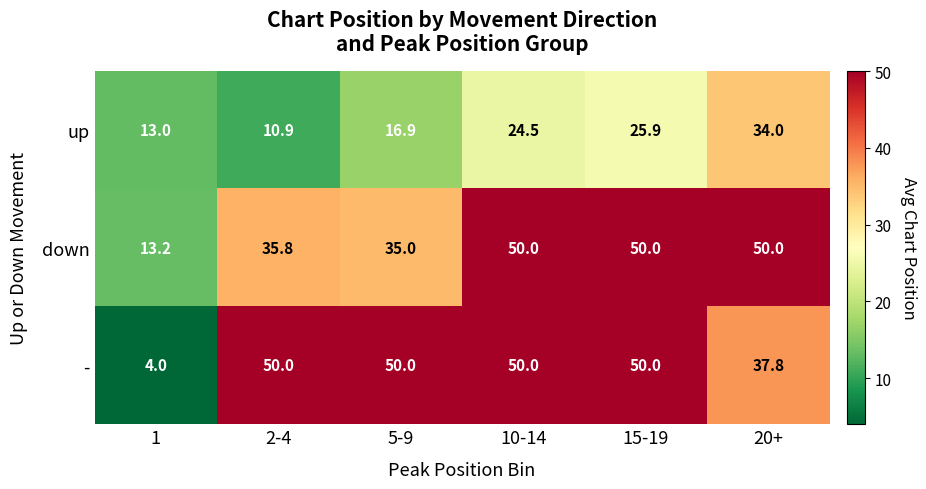

What is the sum of all down values?

234.0